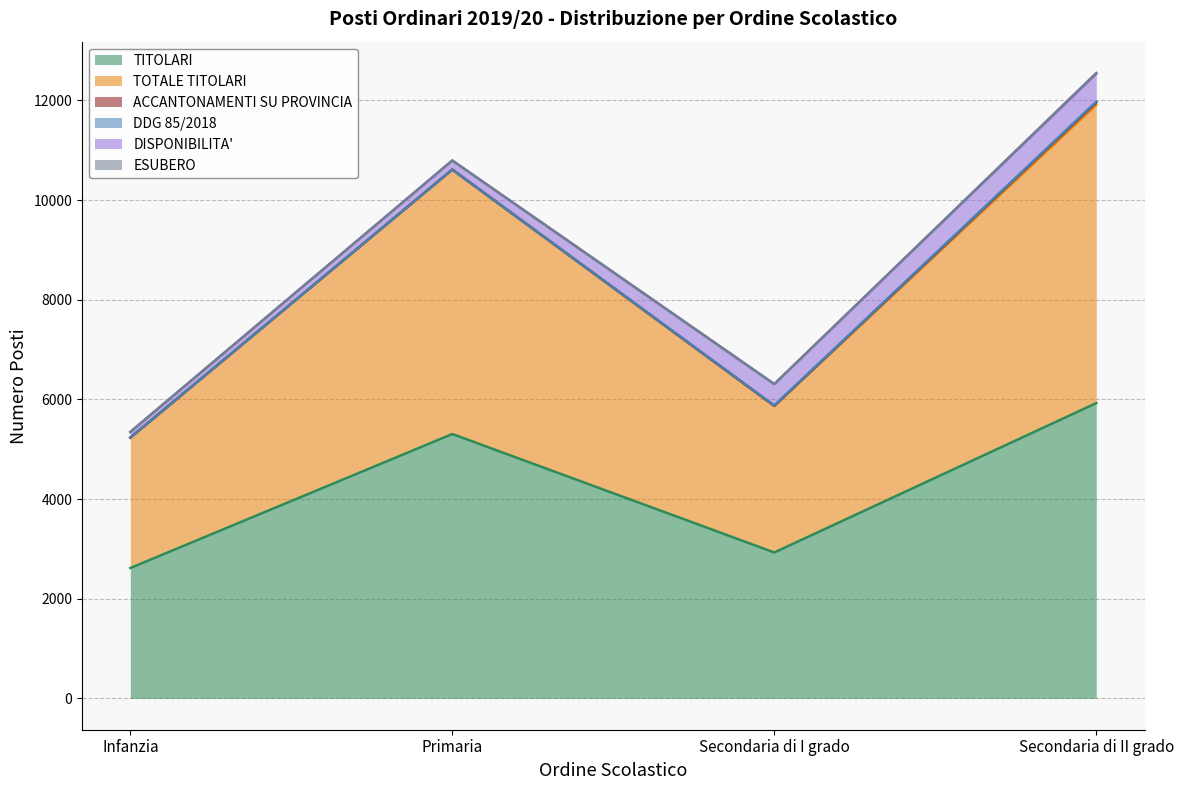

At Secondaria di II grado, list the series in order from largest to smallest.

TOTALE TITOLARI, TITOLARI, DISPONIBILITA', ACCANTONAMENTI SU PROVINCIA, ESUBERO, DDG 85/2018